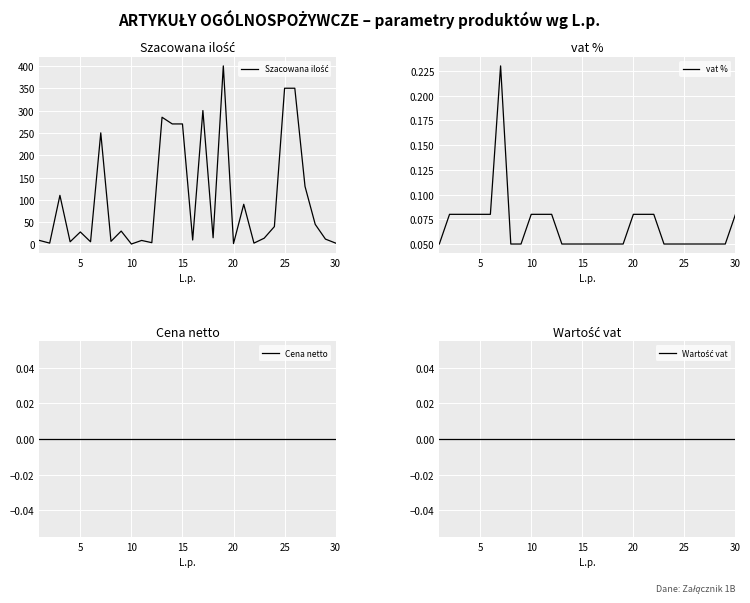

Count the number of data series in this chart.

4